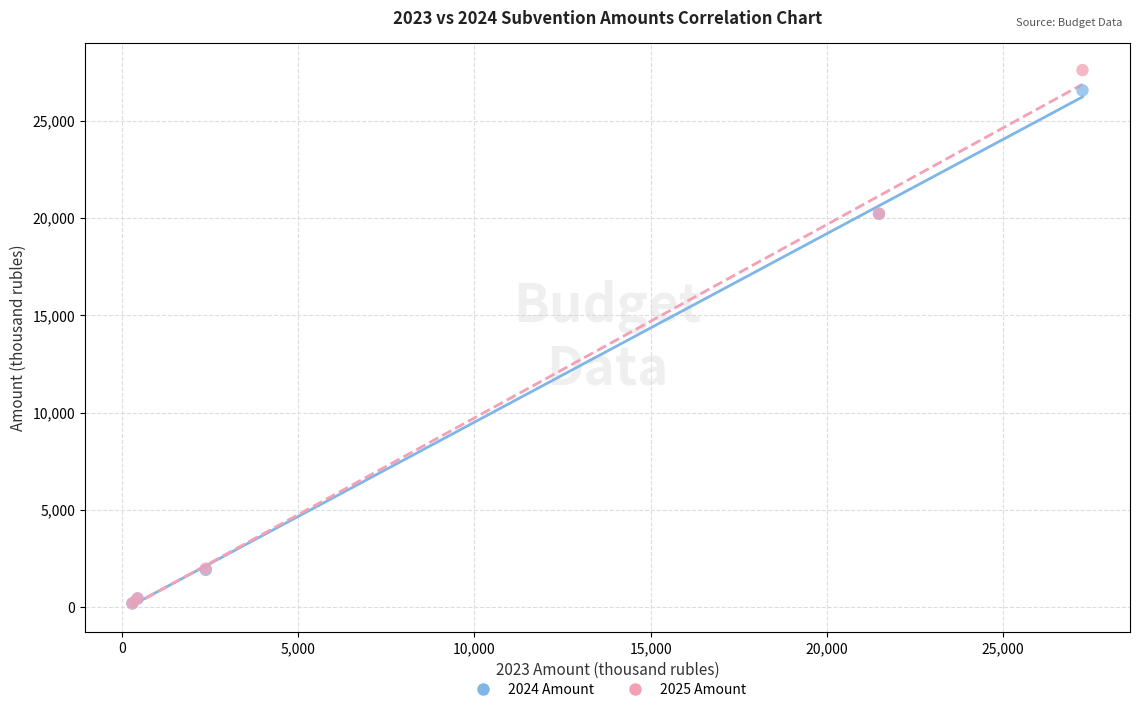

Which series reaches the maximum Y coordinate?

2025 Amount